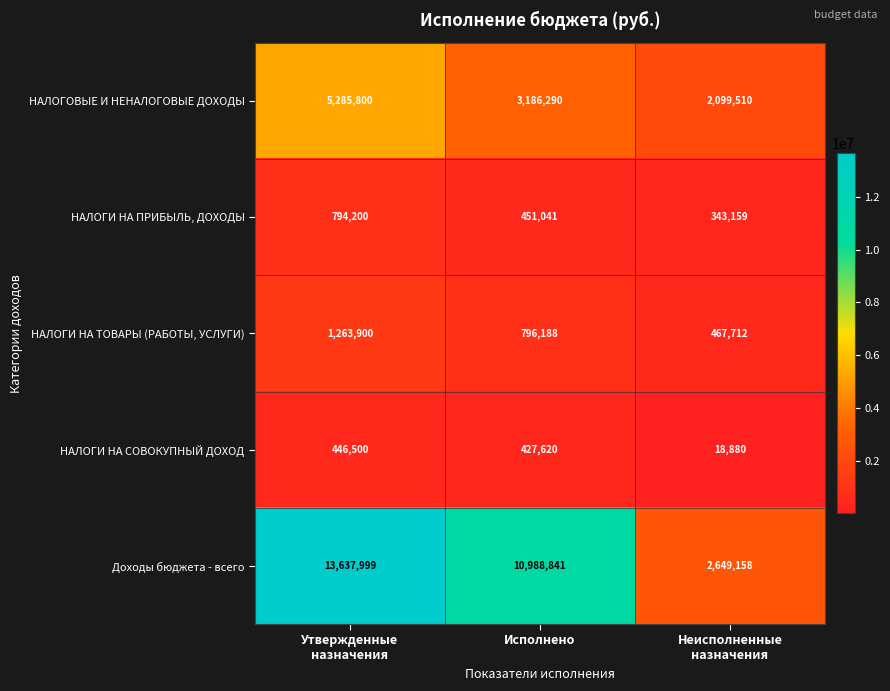

Which series has the largest range (max minus min)?

Доходы бюджета - всего